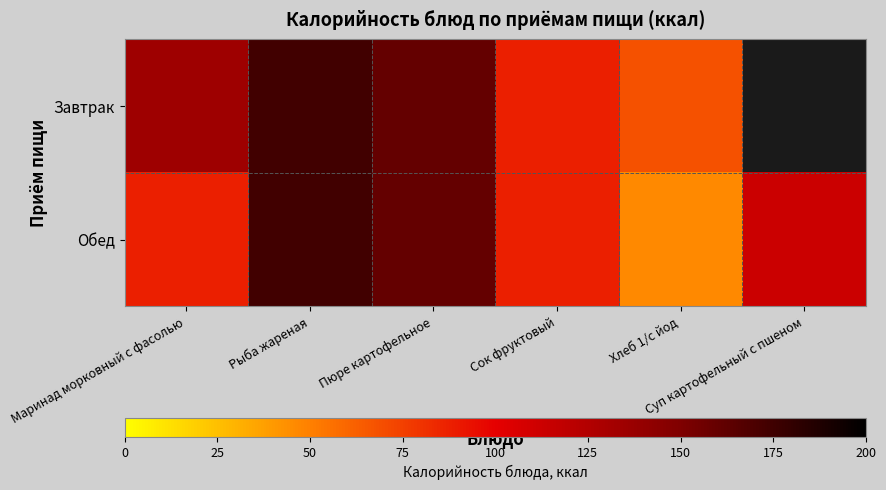

How many values in Завтрак are above zero?

5